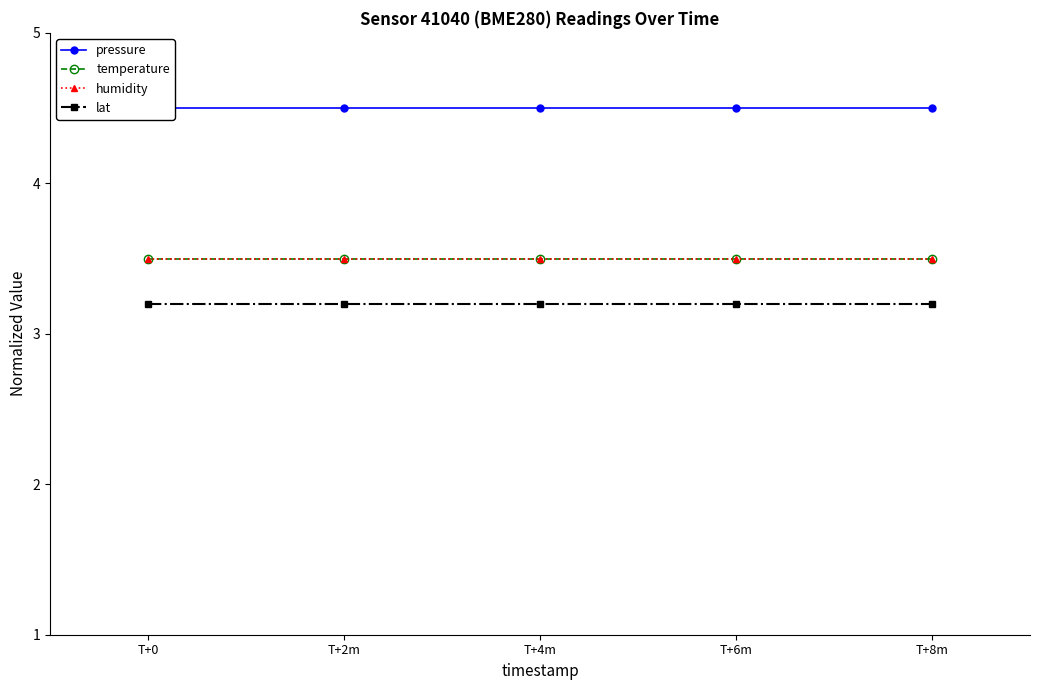

What is the maximum value for lat?

3.2